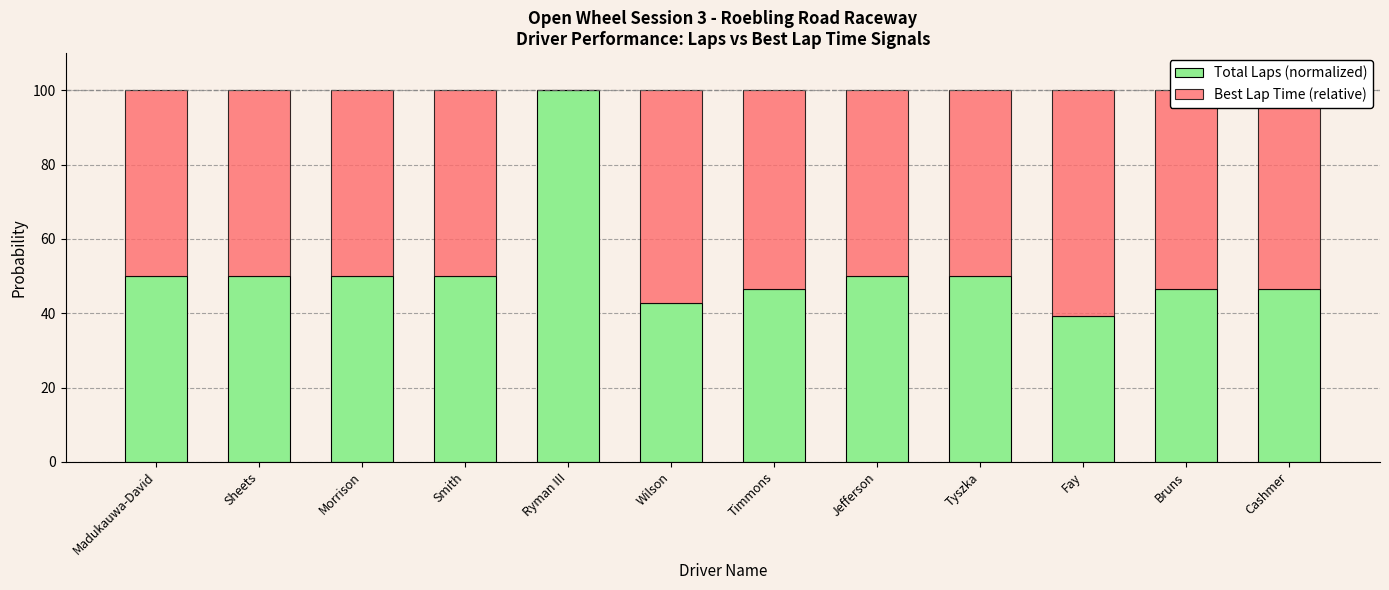

Is it true that Total Laps (normalized) equals 73.0 at Bruns?

False